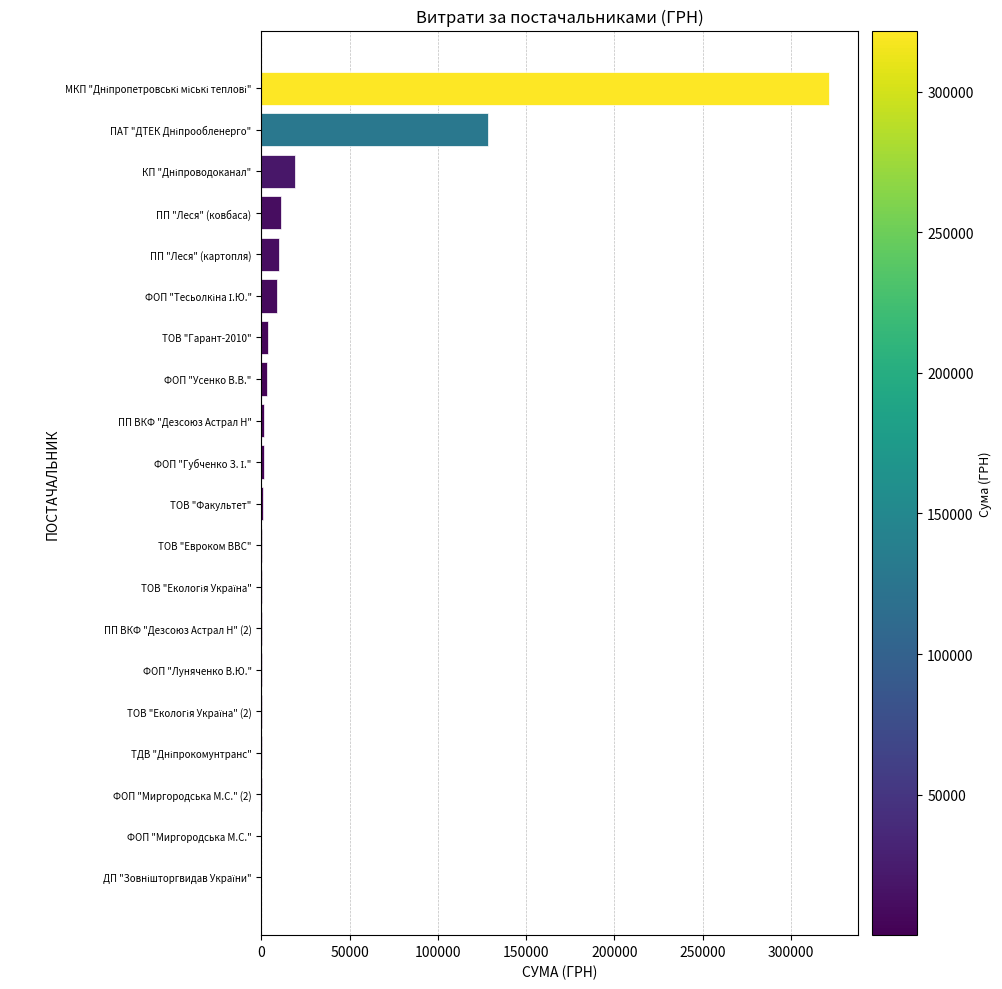

What is the greatest value displayed?

321784.3